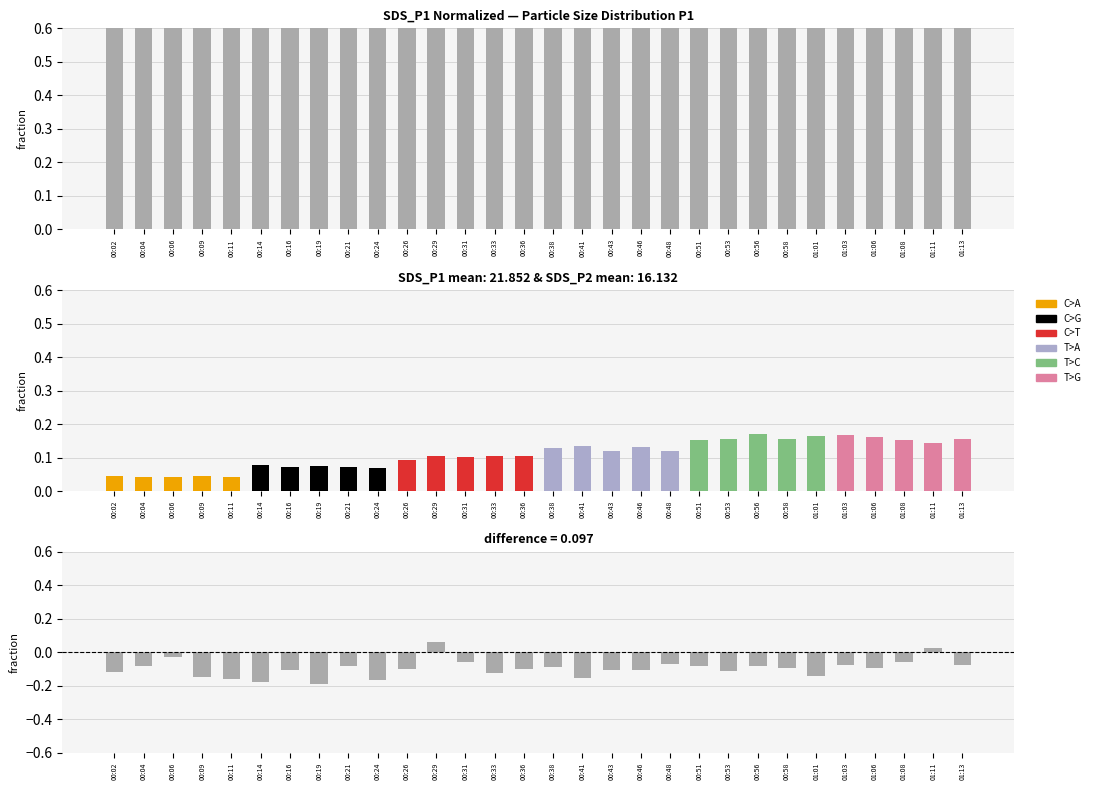

List the labels in order of value, smallest first.

00:11, 01:08, 00:24, 01:13, 01:06, 00:04, 00:19, 00:43, 00:26, 01:11, 00:02, 01:03, 00:09, 00:16, 00:14, 00:48, 00:06, 00:41, 00:53, 00:21, 00:33, 00:58, 00:51, 00:46, 01:01, 00:38, 00:31, 00:36, 00:56, 00:29